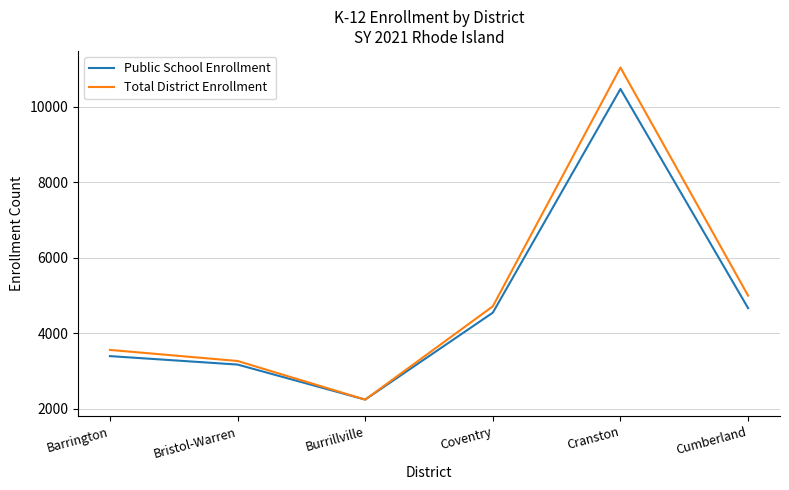

What is the lowest value of the Total District Enrollment series?

2245